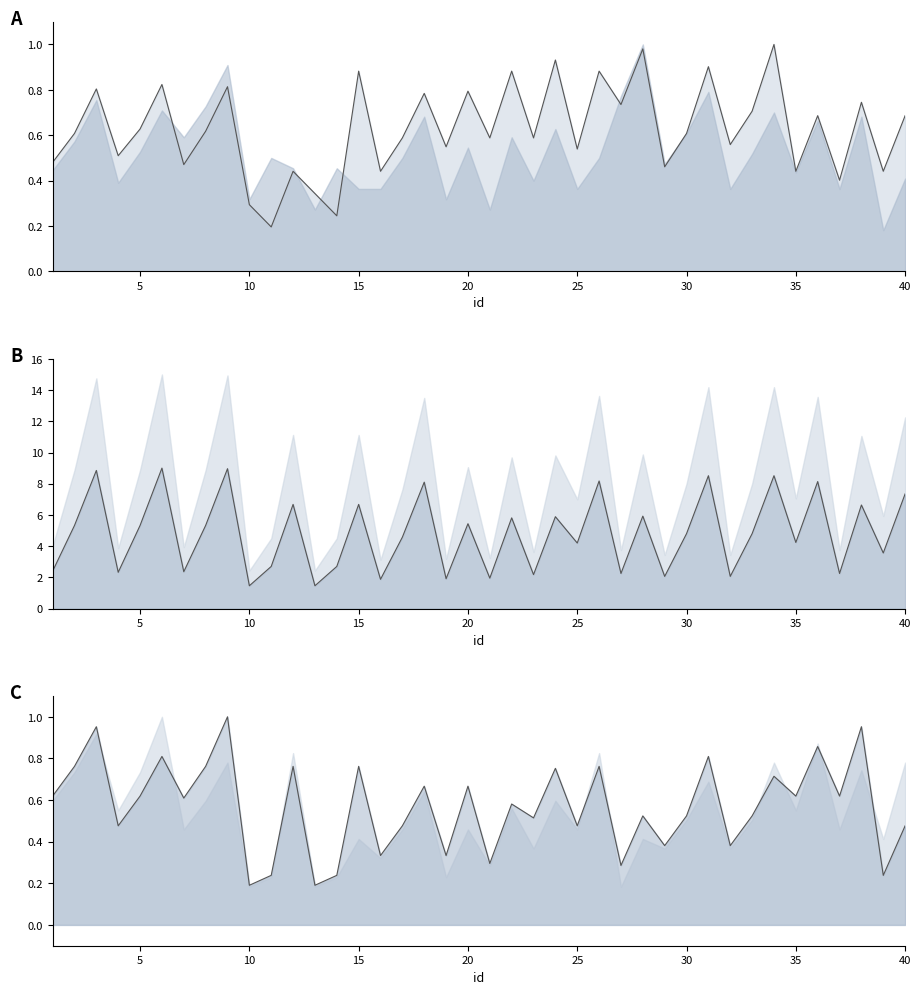

Which has a higher value, 9 or 15?

15